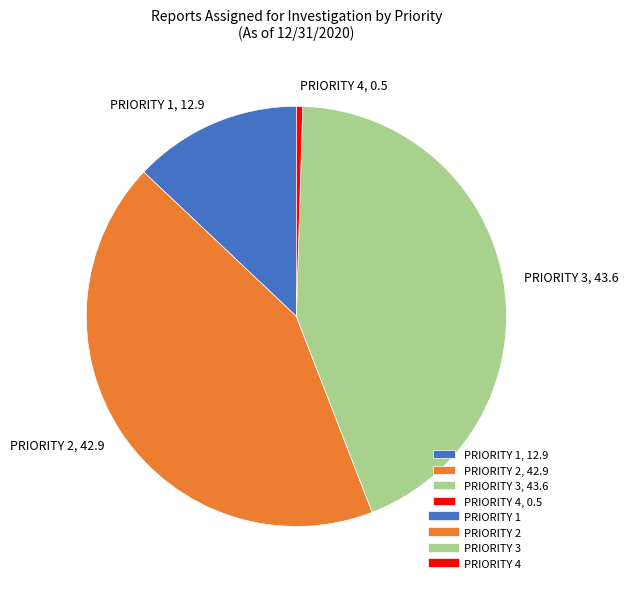

The PRIORITY 1 slice represents 7% of the pie. True or false?

False